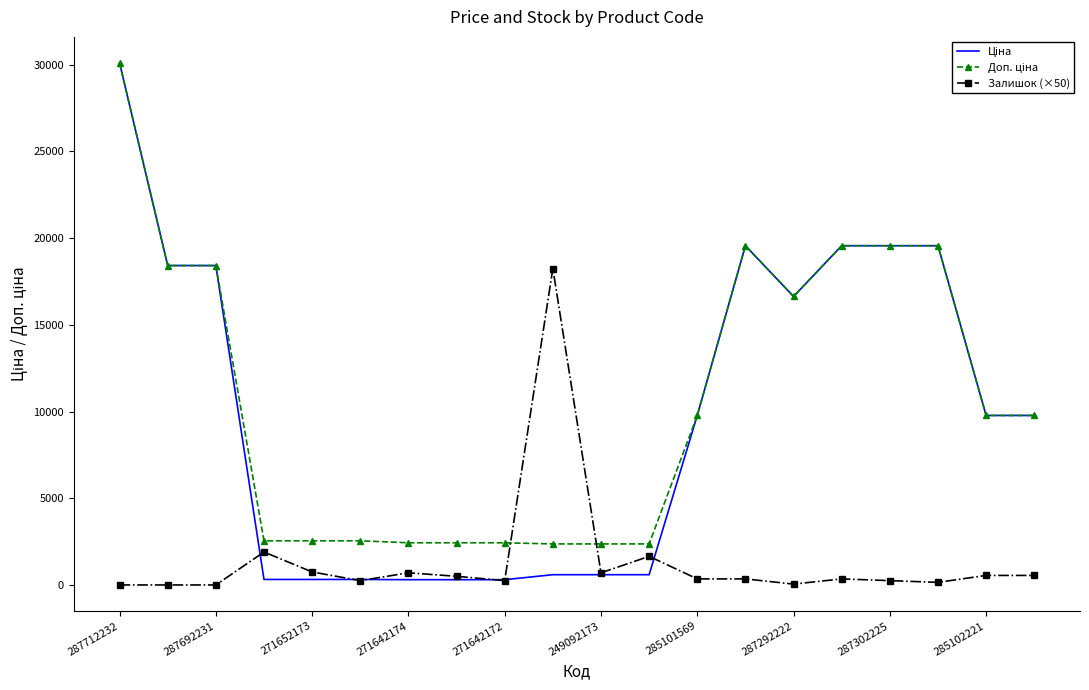

What is the maximum value shown in the chart?

30102.8